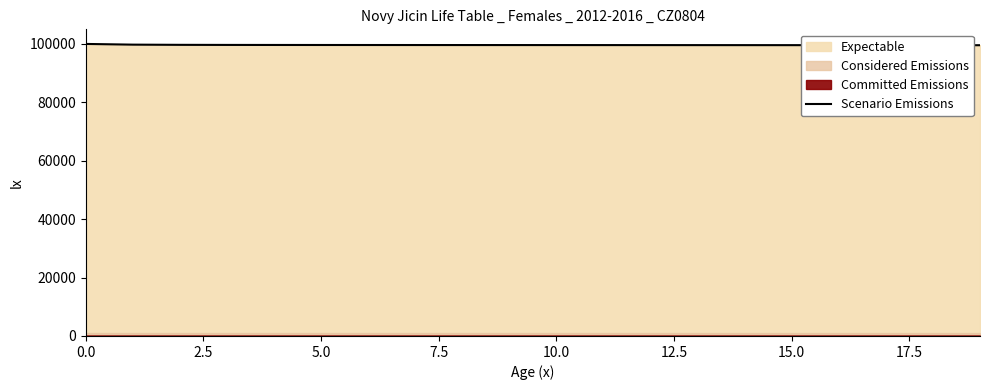

What is the approximate value at 13?

99595.9